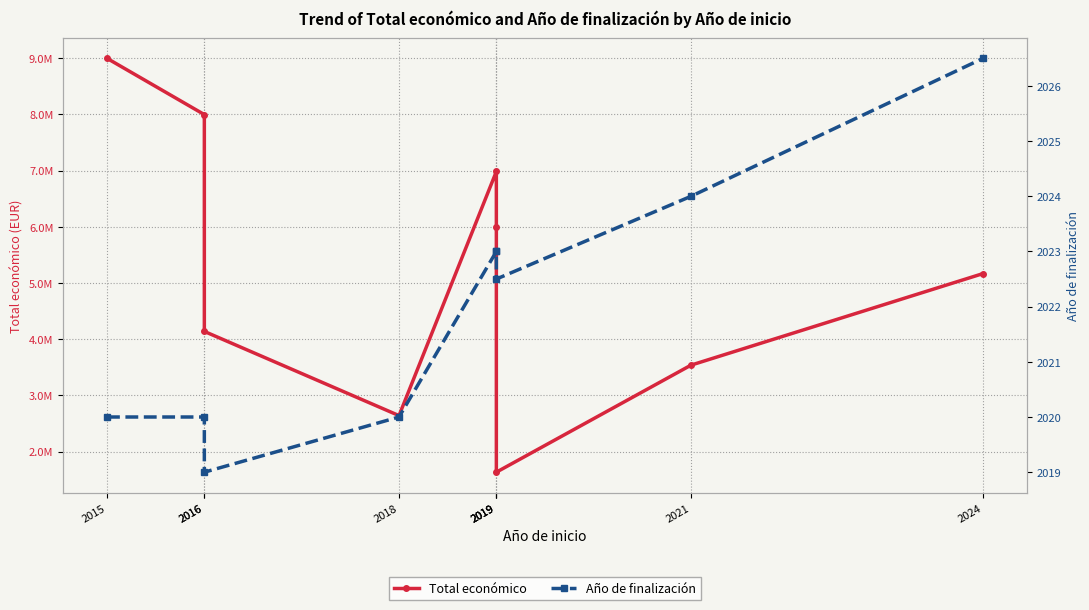

Rank the series by their average value, from lowest to highest.

Año de finalización, Total económico